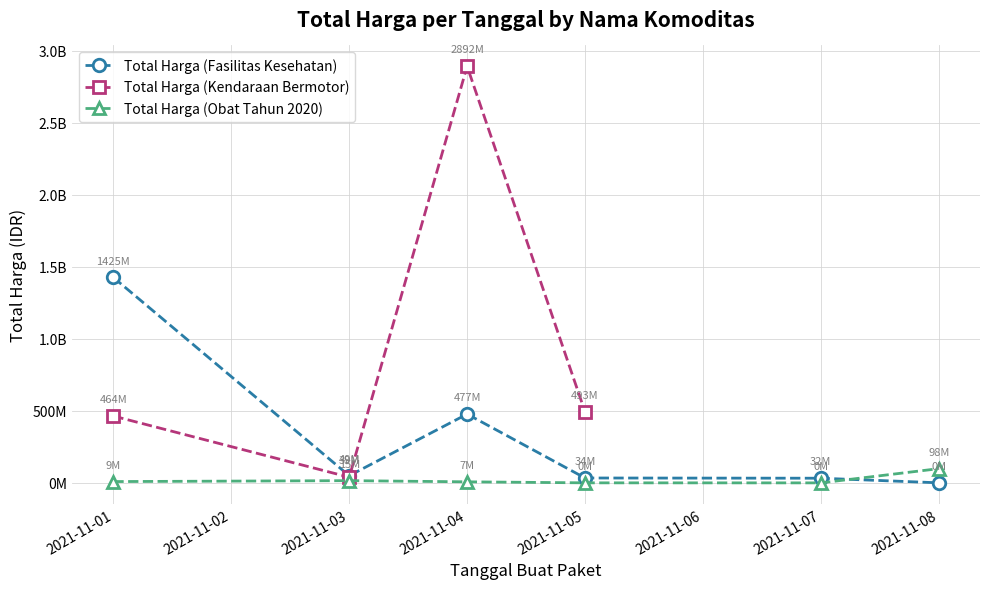

What is the maximum value for Total Harga (Fasilitas Kesehatan)?

1425867900